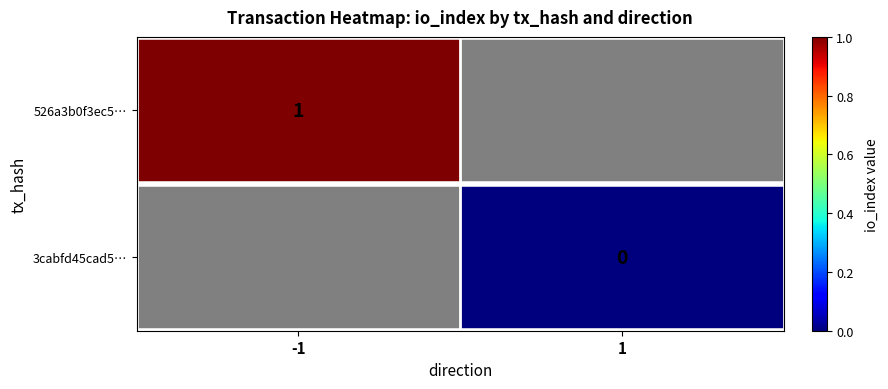

True or false: 526a3b0f3ec5… has a value of 1 at -1.

True